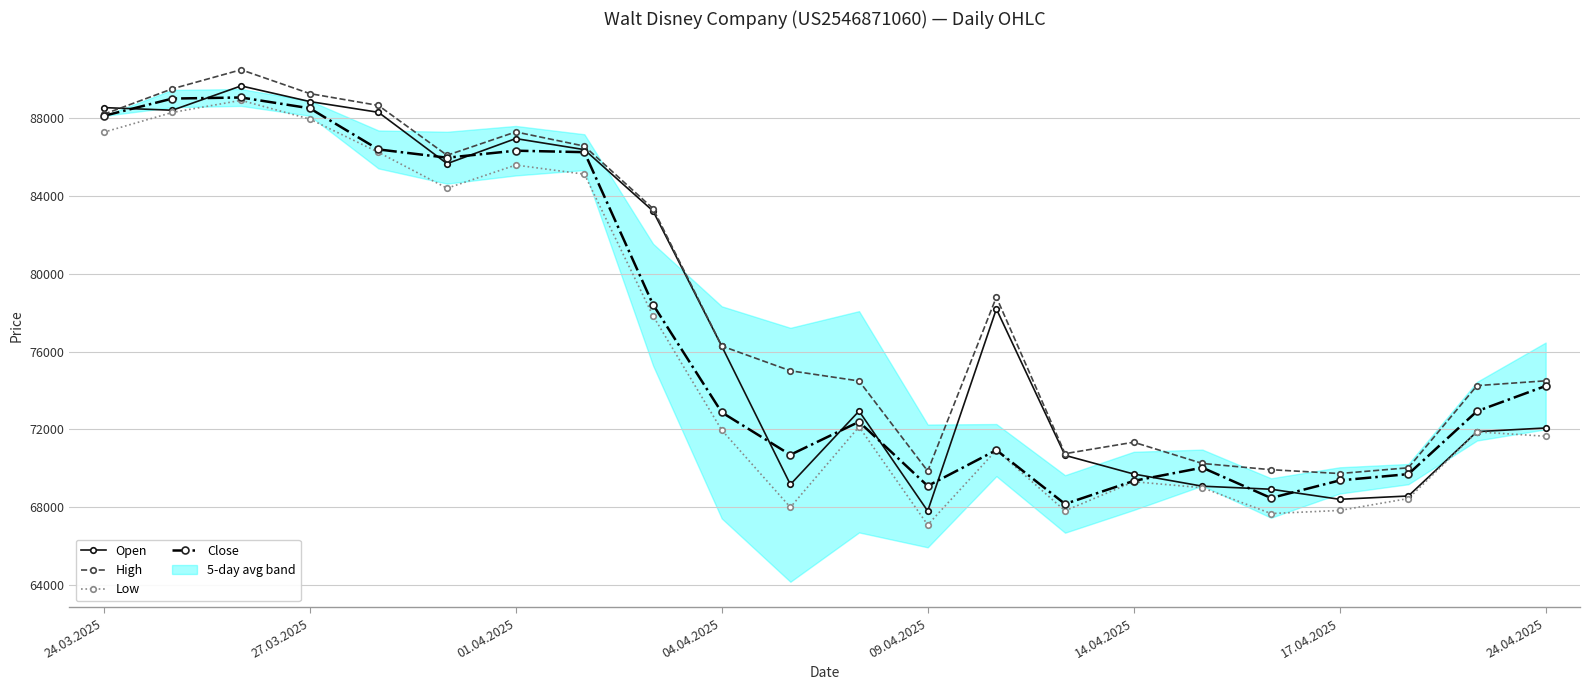

True or false: Close has a value of 37776 at 17.04.2025.

False